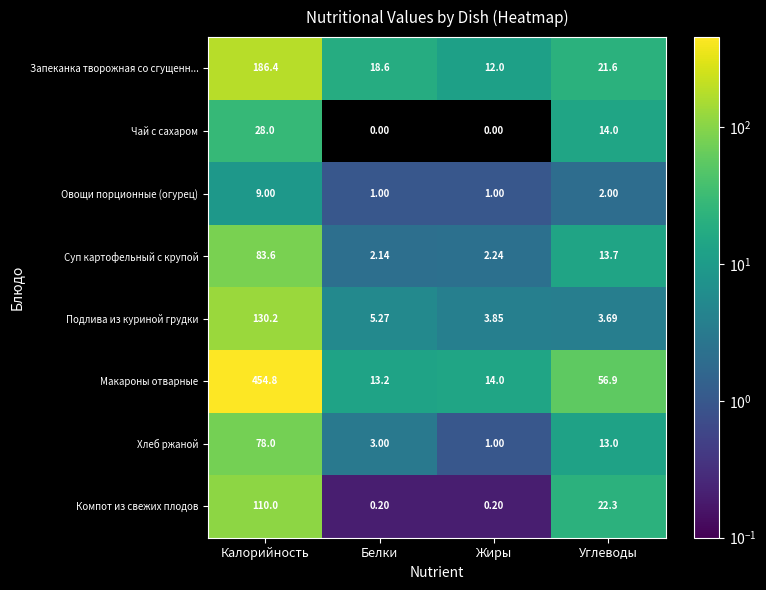

At which category does the chart reach its peak across all series?

Калорийность